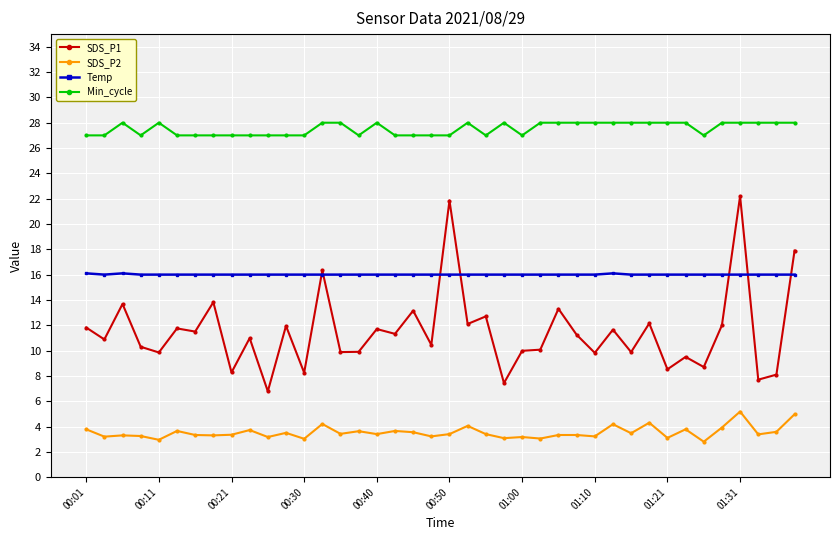

True or false: SDS_P1 has more than 2 points higher than both neighbors.

True